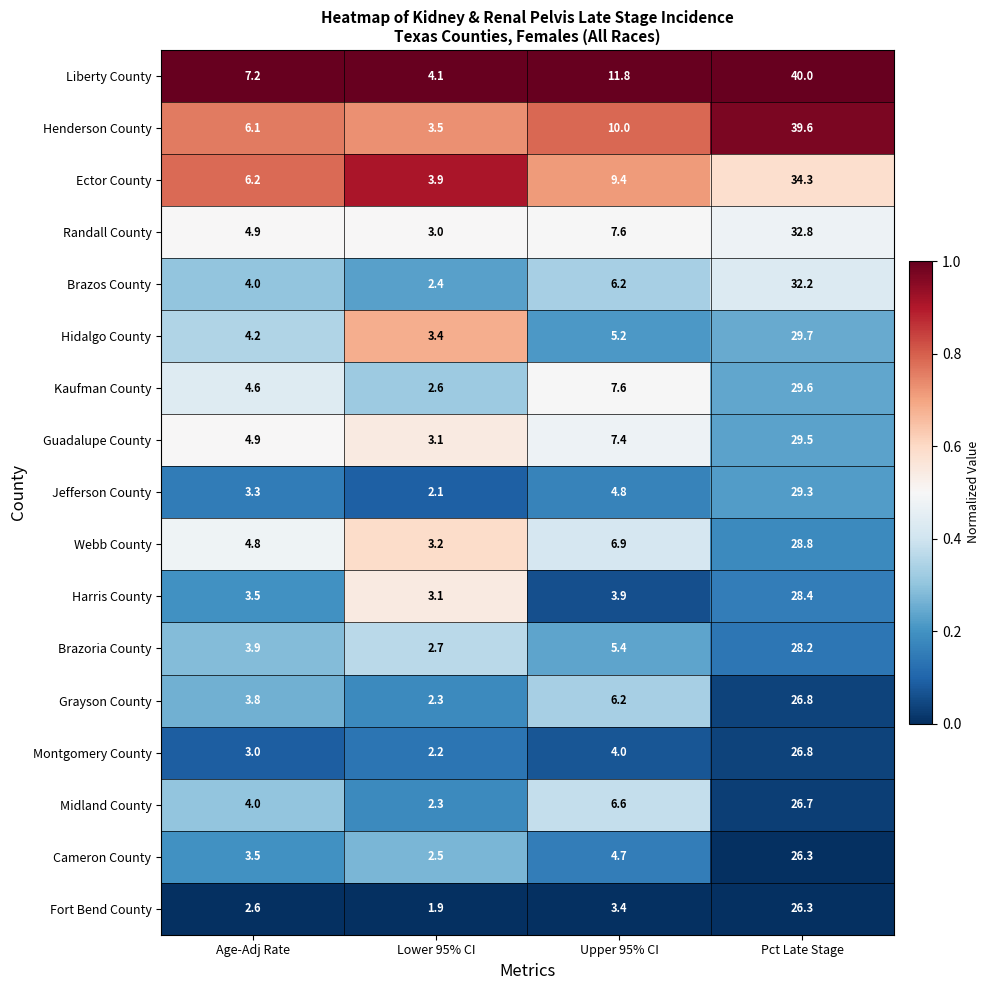

The Midland County series shows 26.7 at Pct Late Stage. True or false?

True